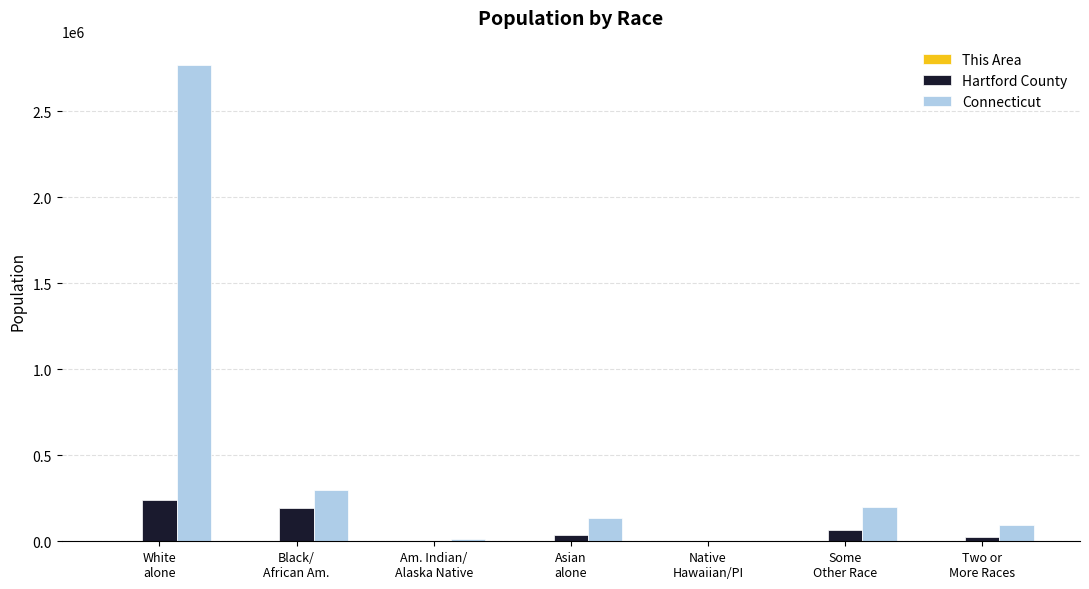

What is the maximum value shown in the chart?

2772410